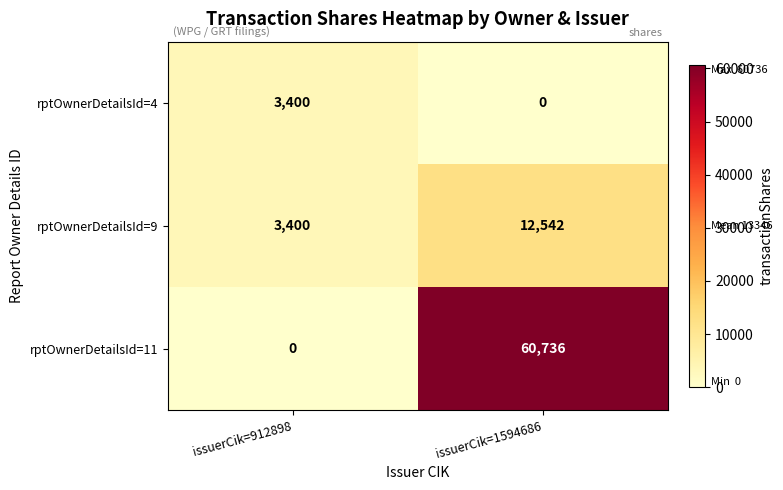

List the series in order of their overall mean, lowest first.

rptOwnerDetailsId=4, rptOwnerDetailsId=9, rptOwnerDetailsId=11